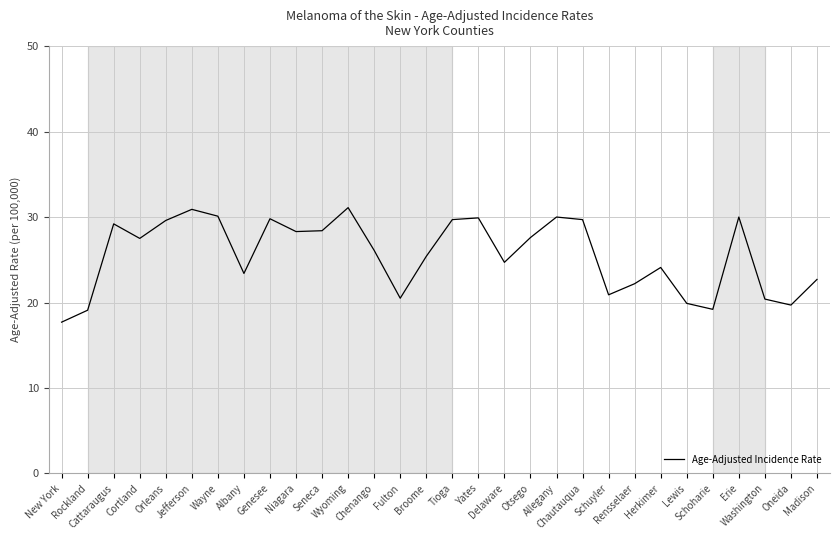

What is the smallest value displayed?

17.7